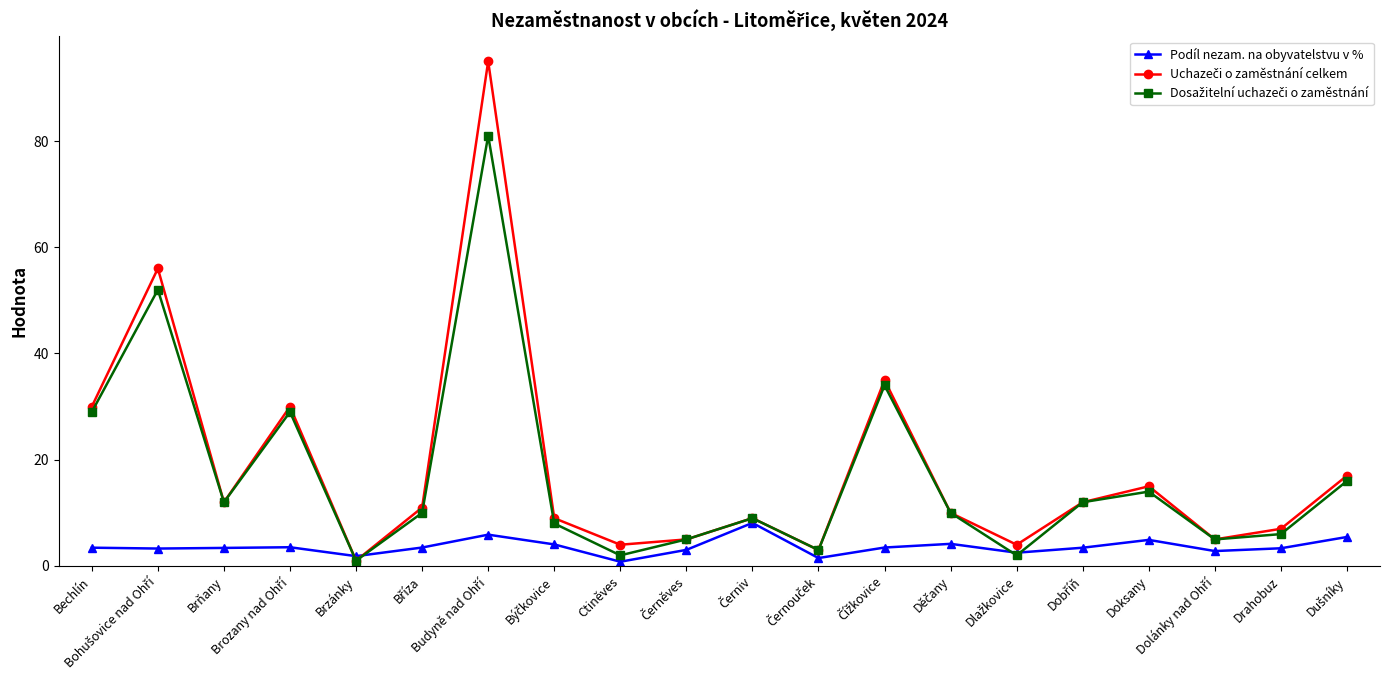

What is the value of the Podíl nezam. na obyvatelstvu v % point at the 10th from the left?

3.0